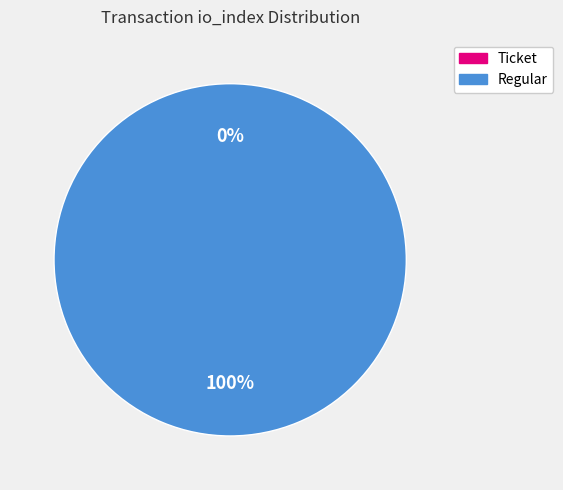

Is the sum of Ticket and Regular greater than half?

Yes